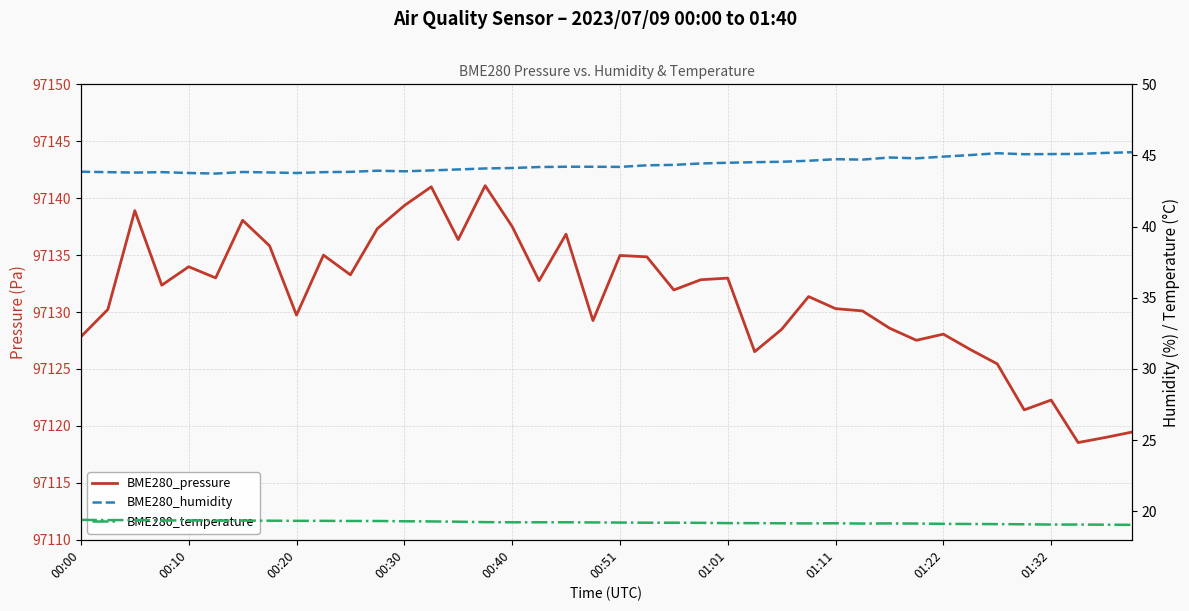

At how many categories does at least one series exceed 52127?

40